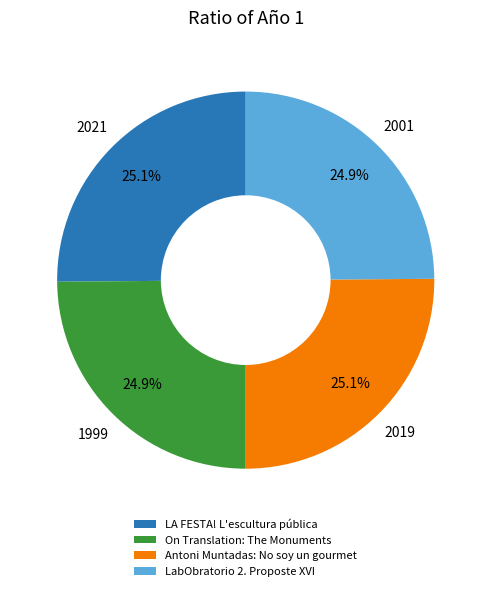

How many slices are in this pie chart?

4